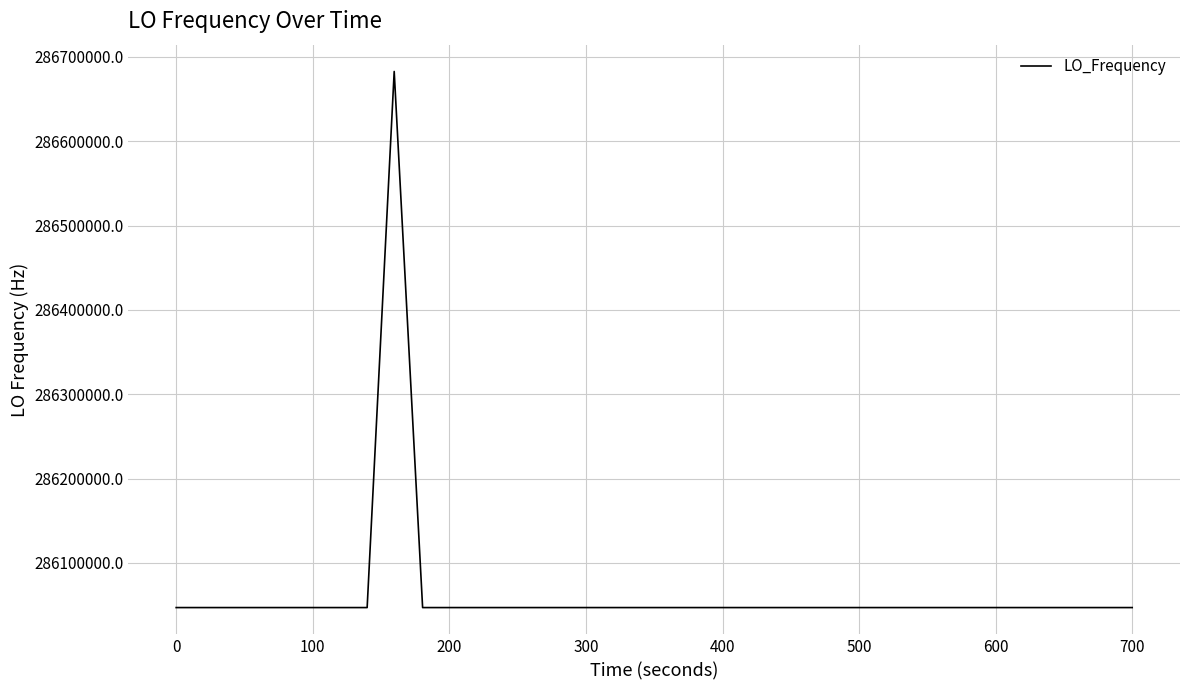

How many lines are shown in the chart?

1